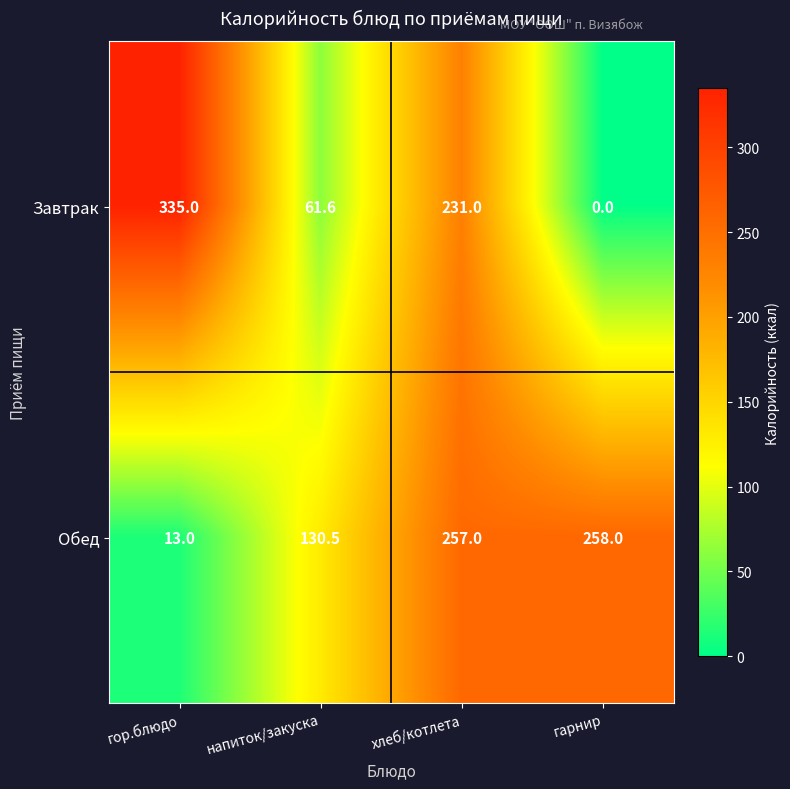

How many data points in Обед are less than 257?

2